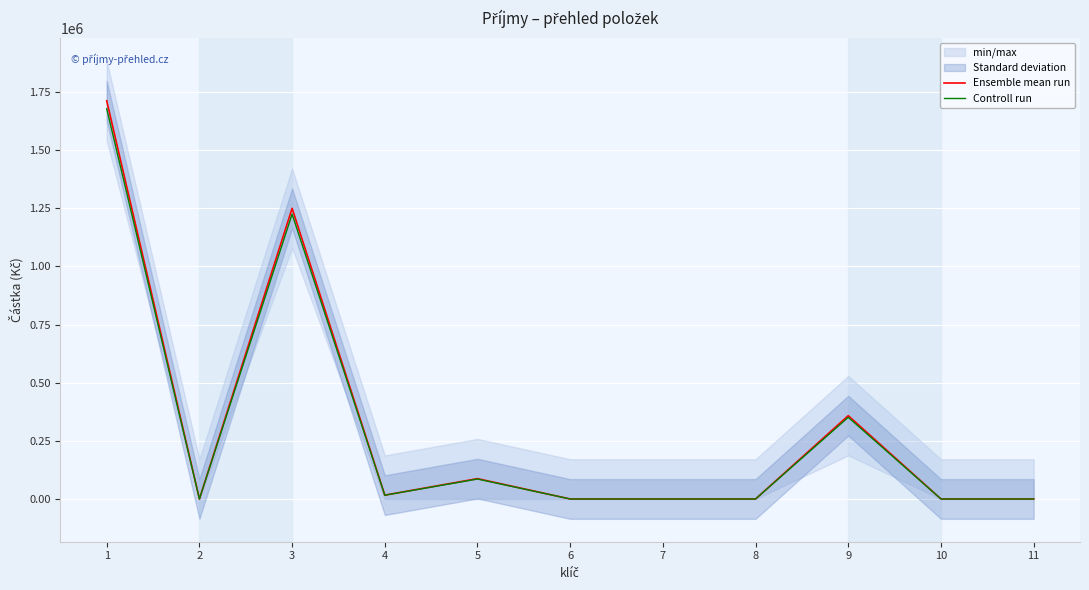

The value of Ensemble mean run at 9 is 502483.3. True or false?

False